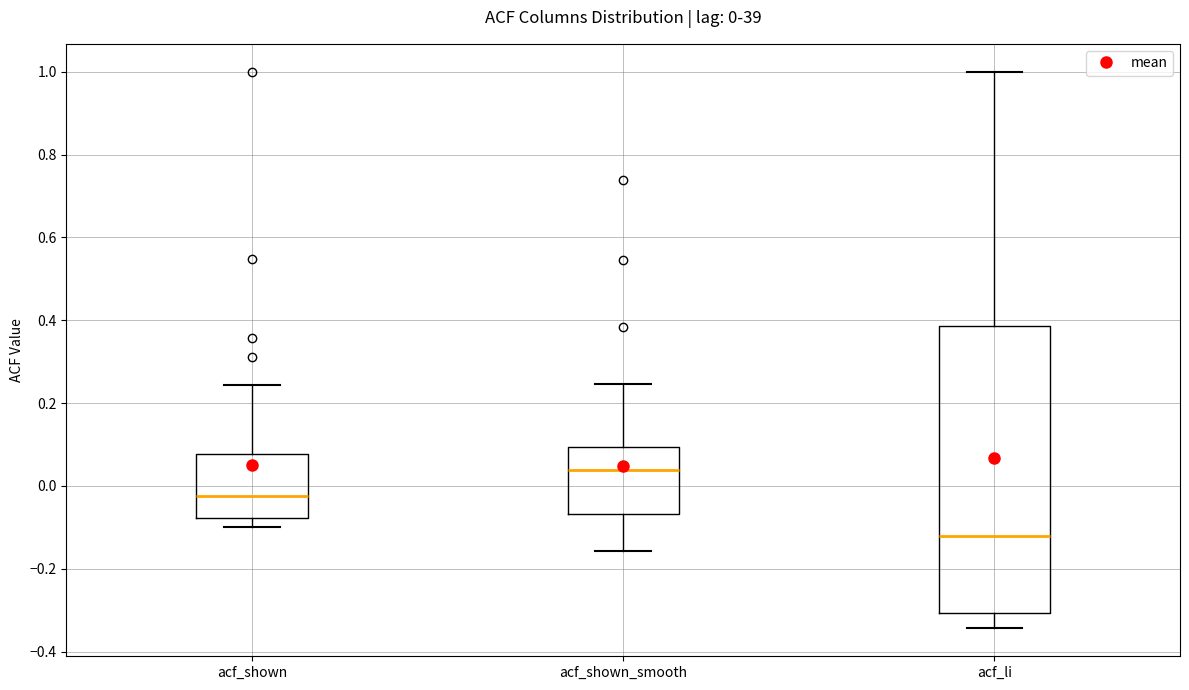

Which box is the tallest, from its lower edge to its upper edge?

acf_li